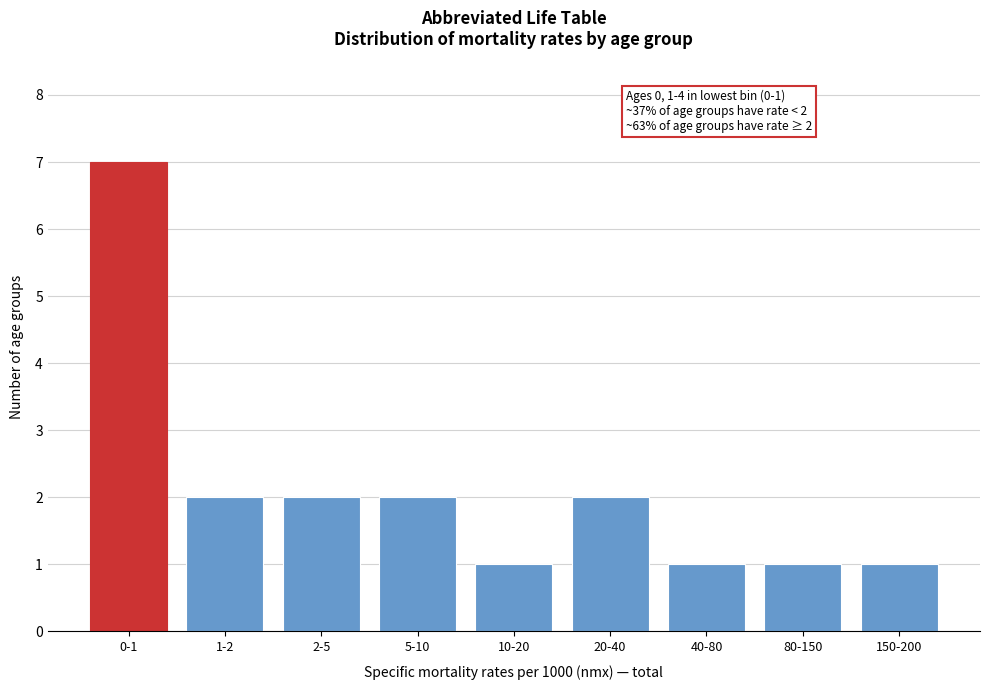

Reading right to left, transcribe all the data shown in this chart.

150-200=1	80-150=1	40-80=1	20-40=2	10-20=1	5-10=2	2-5=2	1-2=2	0-1=7